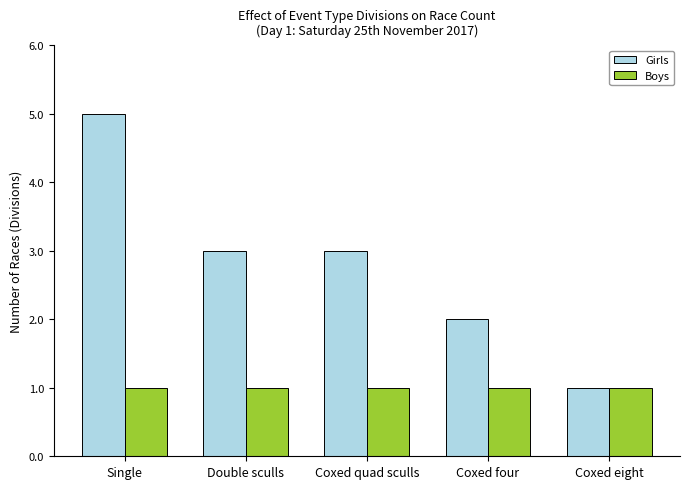

Rank the series by their average value, from lowest to highest.

Boys, Girls